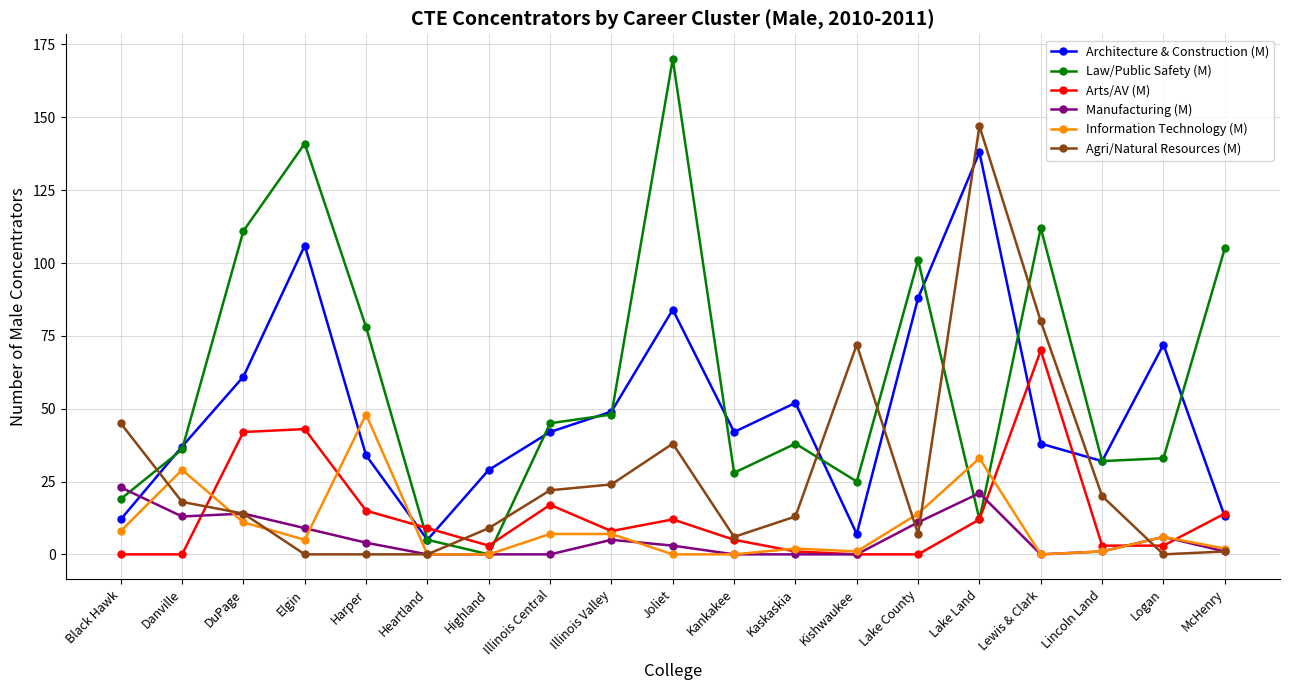

Which series has the largest range (max minus min)?

Law/Public Safety (M)